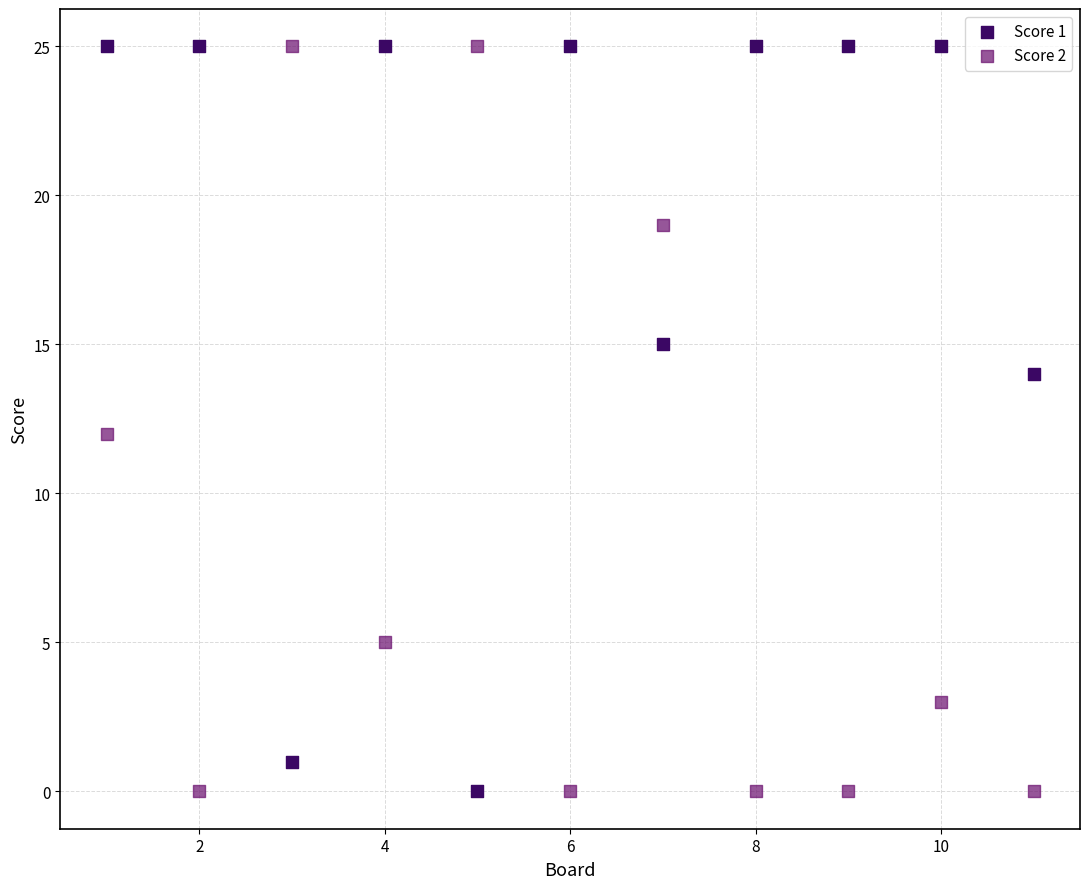

What is the X range (max minus min) for the scatter plot?

10